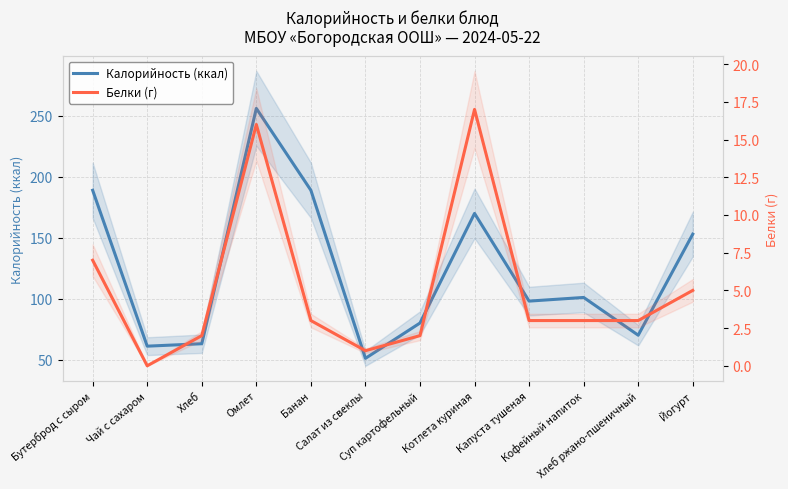

What is the sum of the Калорийность (ккал) values at Салат из свеклы and Капуста тушеная?

149.0